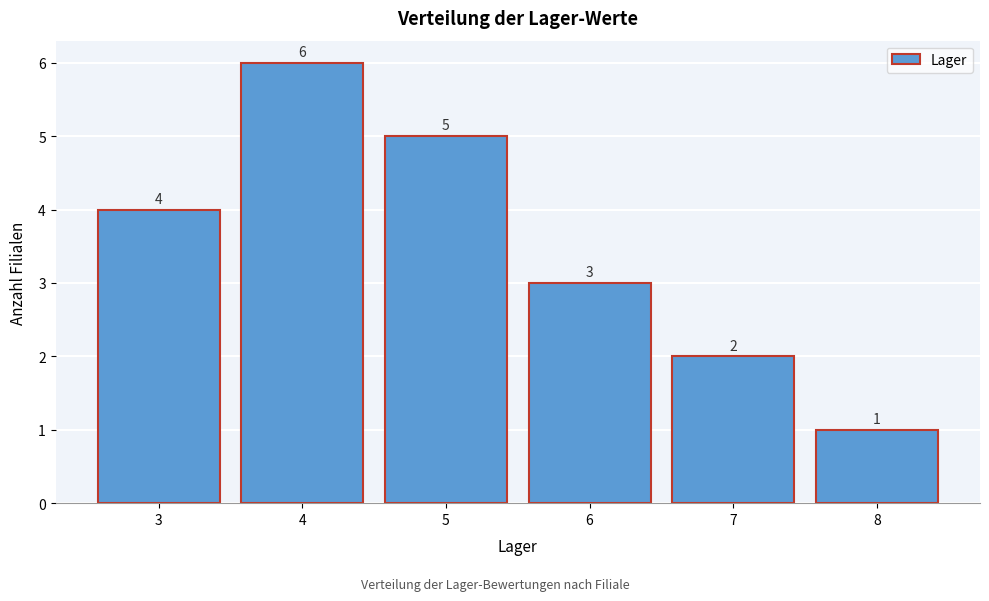

Reading left to right, transcribe this chart: for each bar, give the range it covers on the x-axis and its height.

2.5 to 3.5: 4
3.5 to 4.5: 6
4.5 to 5.5: 5
5.5 to 6.5: 3
6.5 to 7.5: 2
7.5 to 8.5: 1